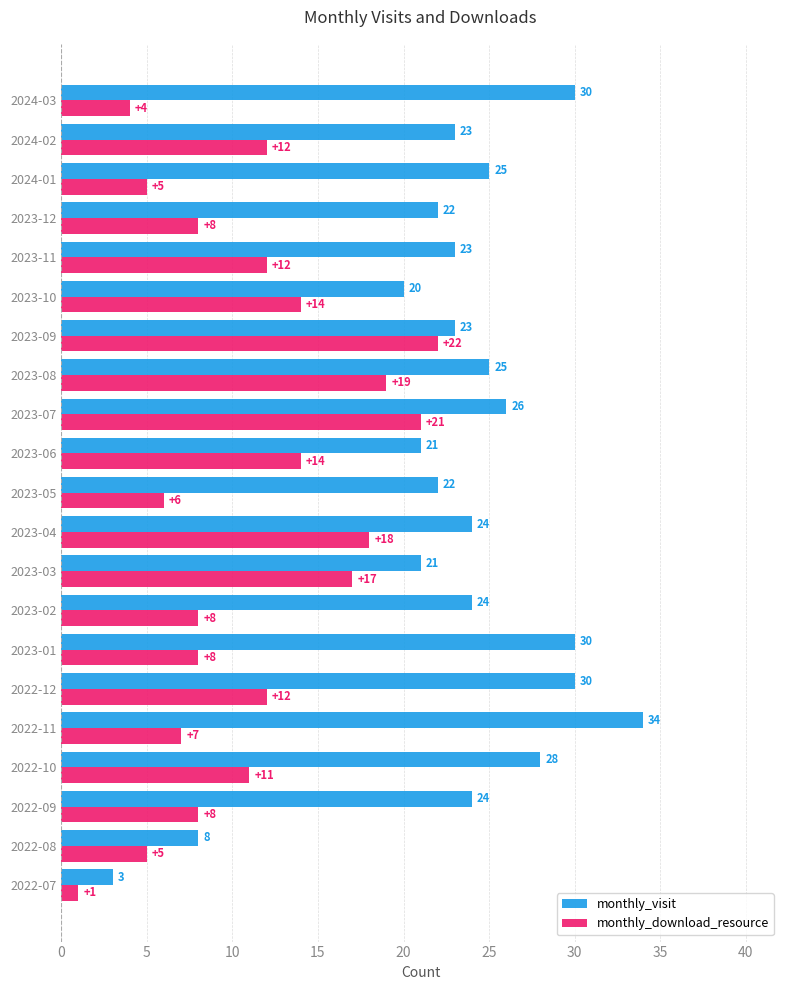

Which series has the widest spread of values?

monthly_visit